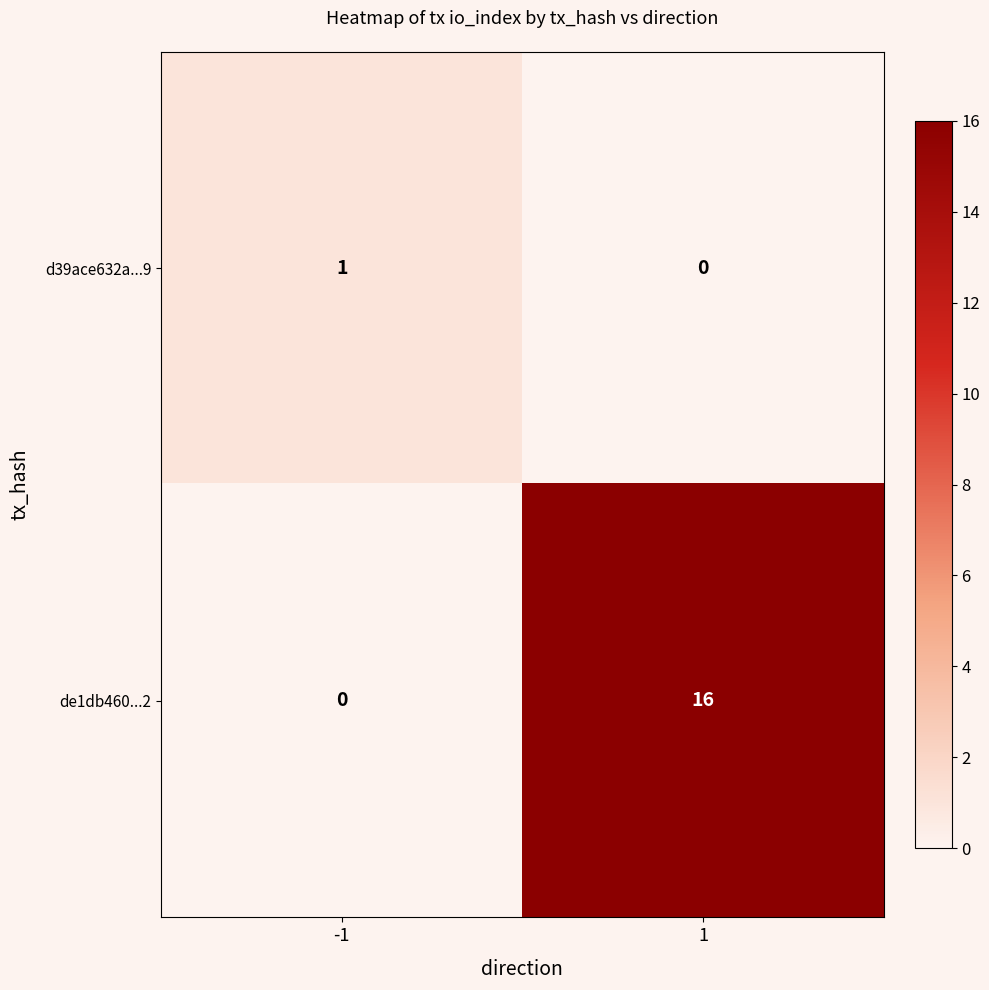

What is the spread (max minus min) of values at -1?

1